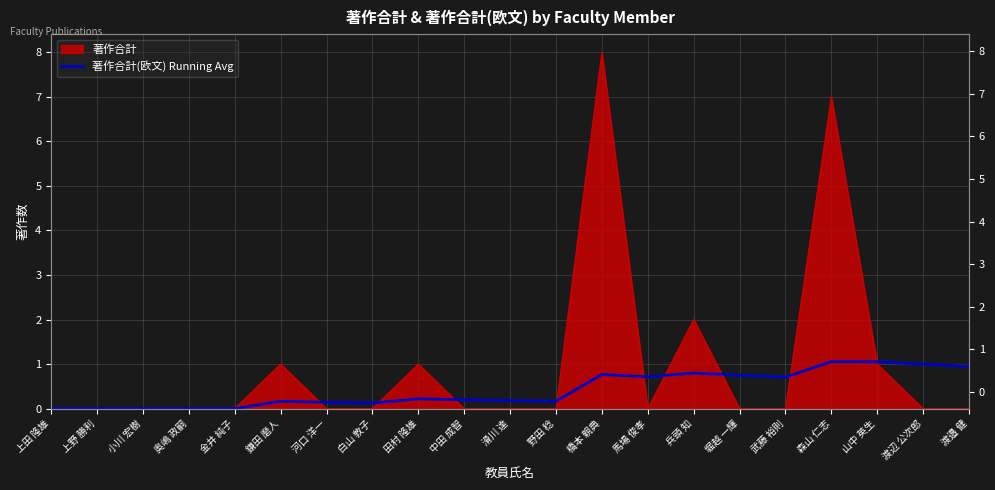

How many values exceed 0?

16